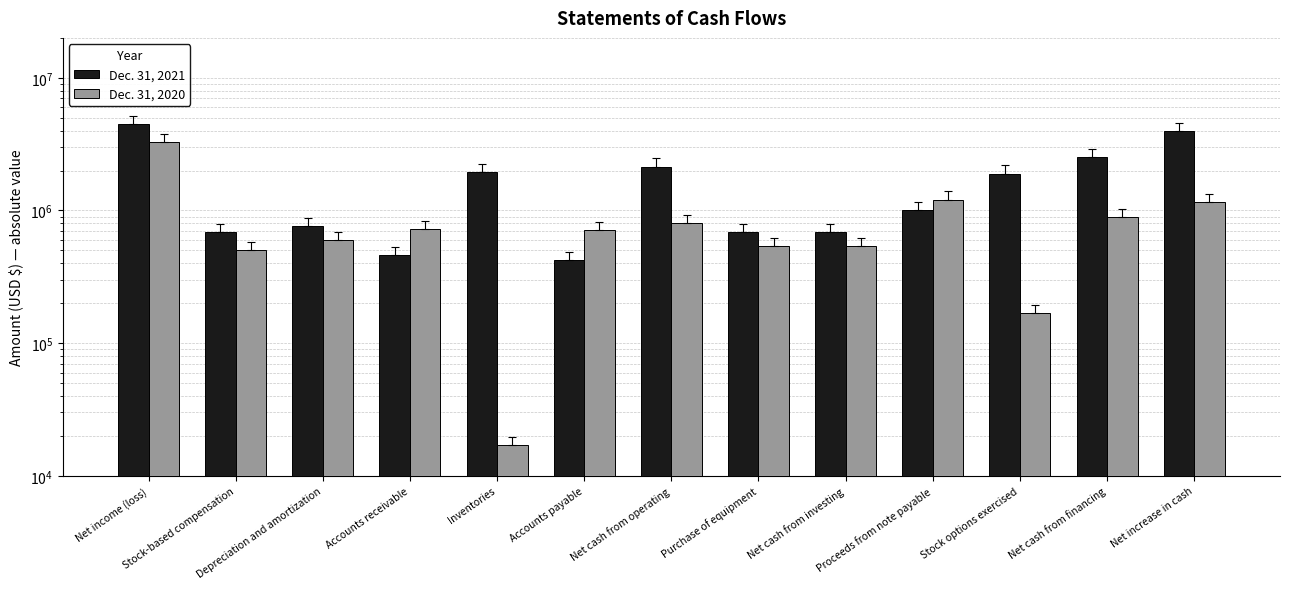

What is the minimum value shown in the chart?

16934